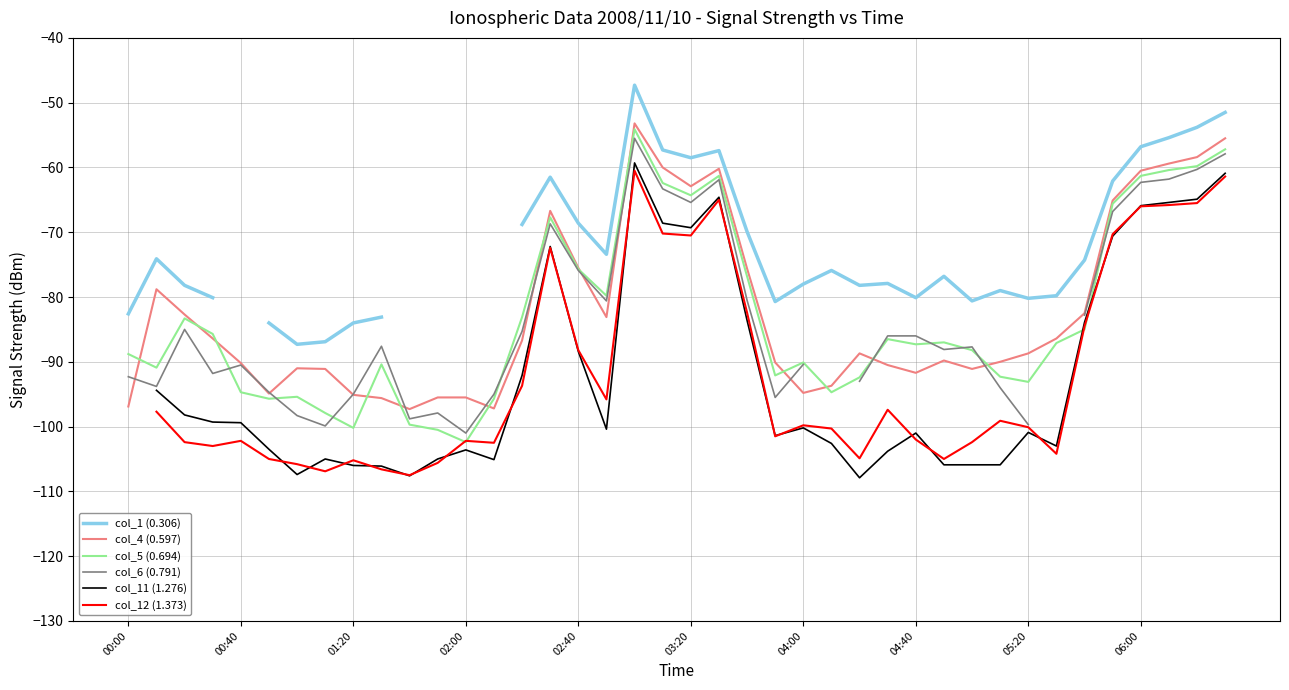

Which series changed the most between 15 and 37?

col_4 (0.597)